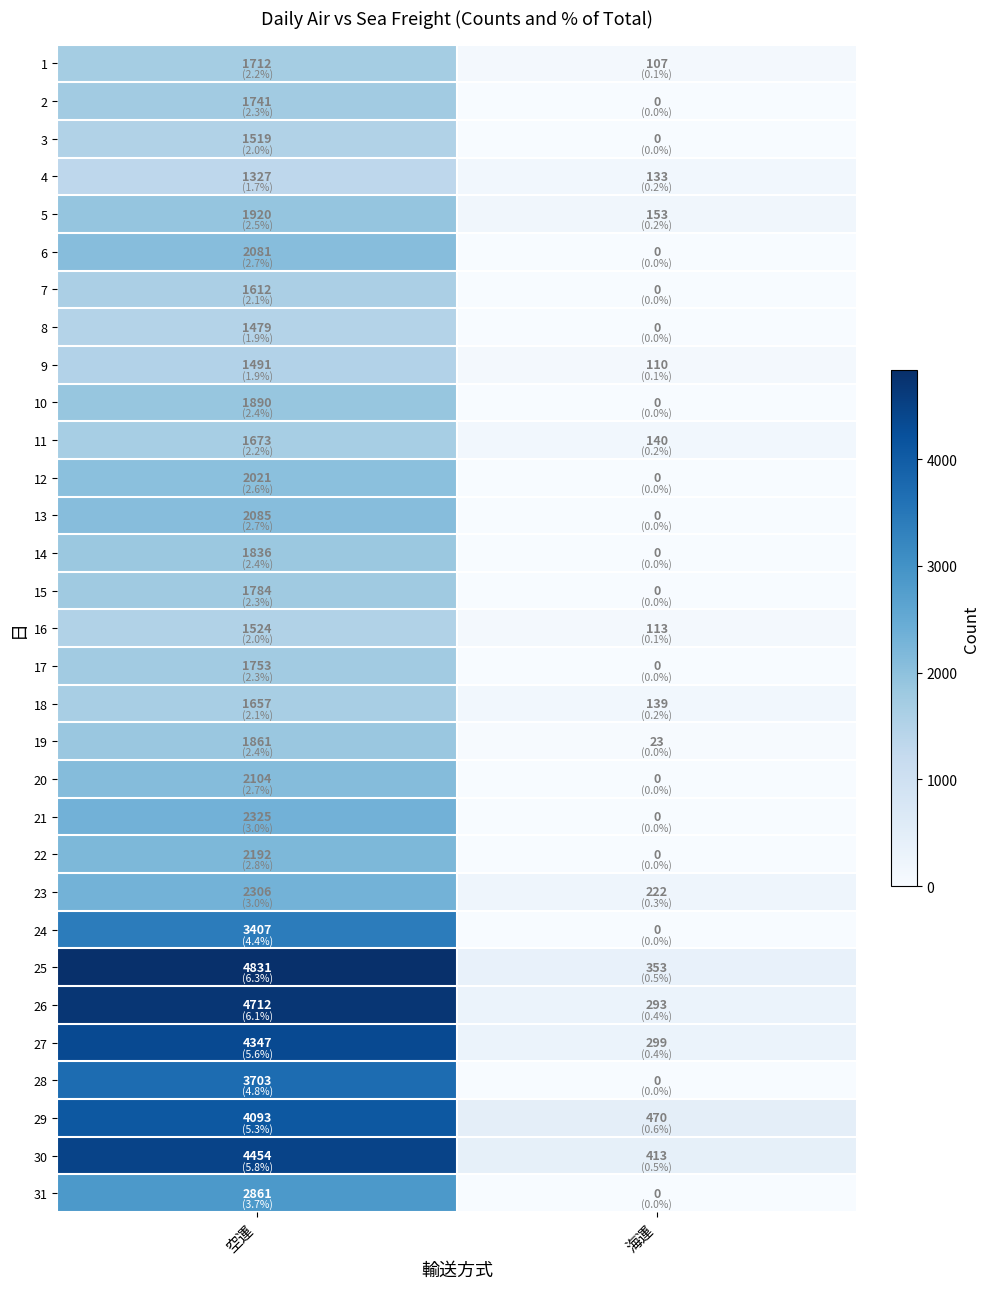

The 2 series shows 1741 at 空運. True or false?

True